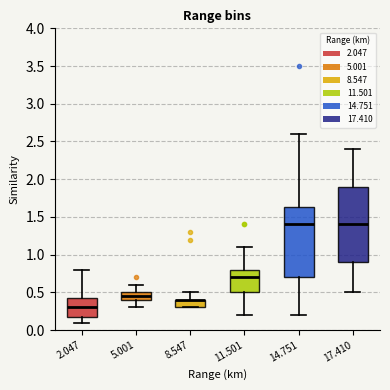

Reading left to right, read every box against the y-axis: the position of its median line, the range the box covers, and the ends of its whiskers. The values are not printed on the chart, so give them approximately, as read against the axis.

2.047: median 0.30, box 0.20 to 0.45, whiskers 0.10 to 0.80
5.001: median 0.45, box 0.40 to 0.50, whiskers 0.30 to 0.60
8.547: median 0.40 (drawn on the box's upper edge), box 0.30 to 0.40, whiskers 0.30 to 0.50
11.501: median 0.70, box 0.50 to 0.80, whiskers 0.20 to 1.10
14.751: median 1.40, box 0.70 to 1.65, whiskers 0.20 to 2.60
17.410: median 1.40, box 0.90 to 1.90, whiskers 0.50 to 2.40